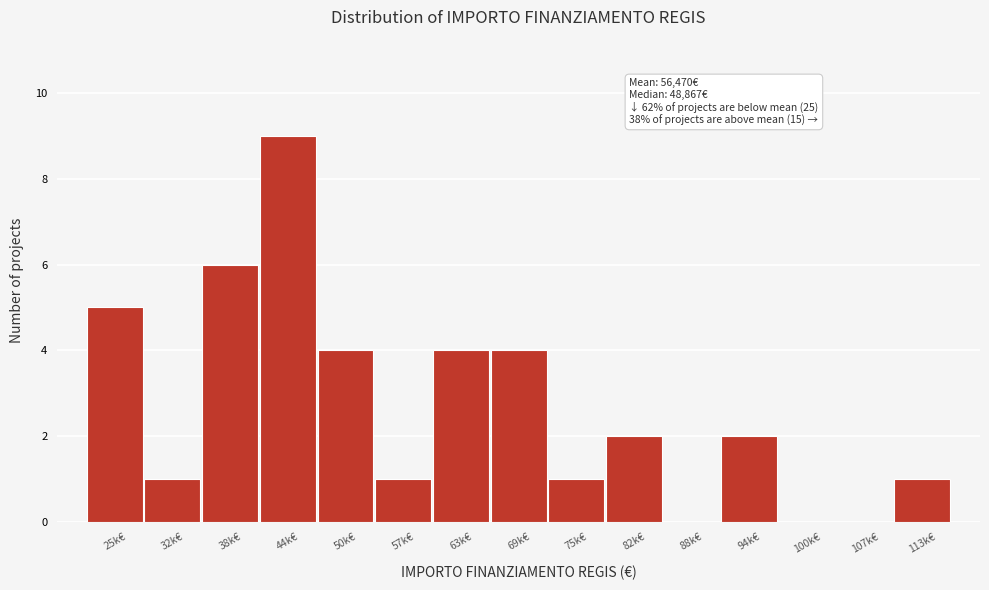

Reading left to right, transcribe all the data shown in this chart.

25k€=5	32k€=1	38k€=6	44k€=9	50k€=4	57k€=1	63k€=4	69k€=4	75k€=1	82k€=2	88k€=0	94k€=2	100k€=0	107k€=0	113k€=1